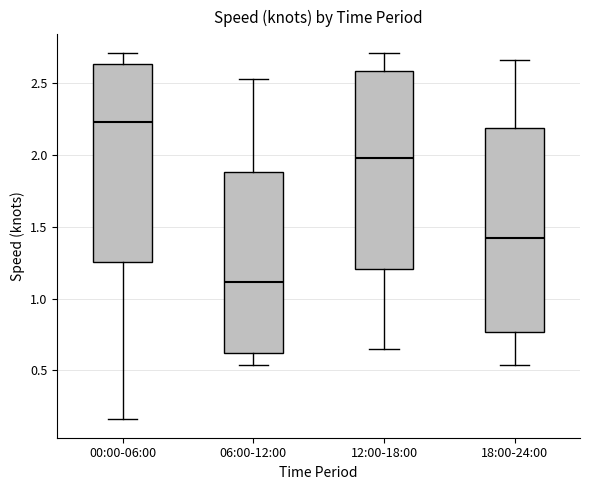

Reading left to right, transcribe this box plot: for each box, give where its median line is, the range the box spans, and where its two whiskers end, as read against the y-axis. The values are not printed on the chart, so give them approximately, as read against the axis.

00:00-06:00: median 2.25, box 1.25 to 2.65, whiskers 0.15 to 2.70
06:00-12:00: median 1.10, box 0.60 to 1.90, whiskers 0.55 to 2.55
12:00-18:00: median 2.00, box 1.20 to 2.60, whiskers 0.65 to 2.70
18:00-24:00: median 1.40, box 0.75 to 2.20, whiskers 0.55 to 2.65